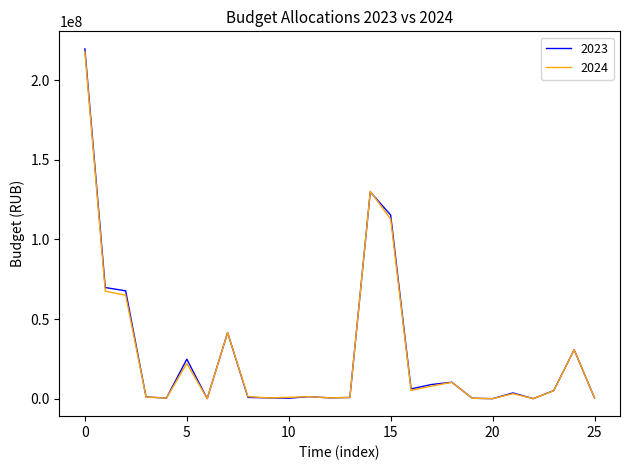

Which series has the largest range (max minus min)?

2023